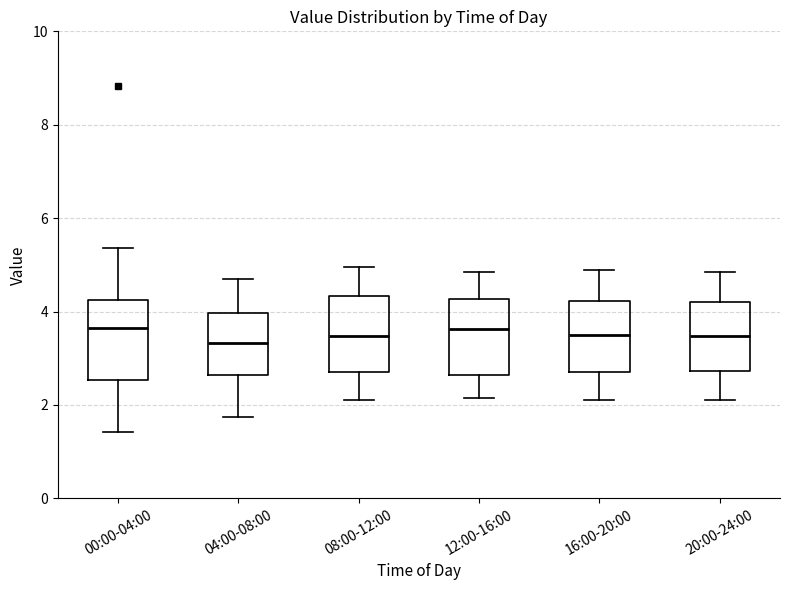

Reading left to right, read every box against the y-axis: the position of its median line, the range the box covers, and the ends of its whiskers. The values are not printed on the chart, so give them approximately, as read against the axis.

00:00-04:00: median 3.6, box 2.6 to 4.2, whiskers 1.4 to 5.4
04:00-08:00: median 3.4, box 2.6 to 4.0, whiskers 1.8 to 4.8
08:00-12:00: median 3.4, box 2.8 to 4.4, whiskers 2.2 to 5.0
12:00-16:00: median 3.6, box 2.6 to 4.2, whiskers 2.2 to 4.8
16:00-20:00: median 3.6, box 2.8 to 4.2, whiskers 2.2 to 5.0
20:00-24:00: median 3.4, box 2.8 to 4.2, whiskers 2.2 to 4.8